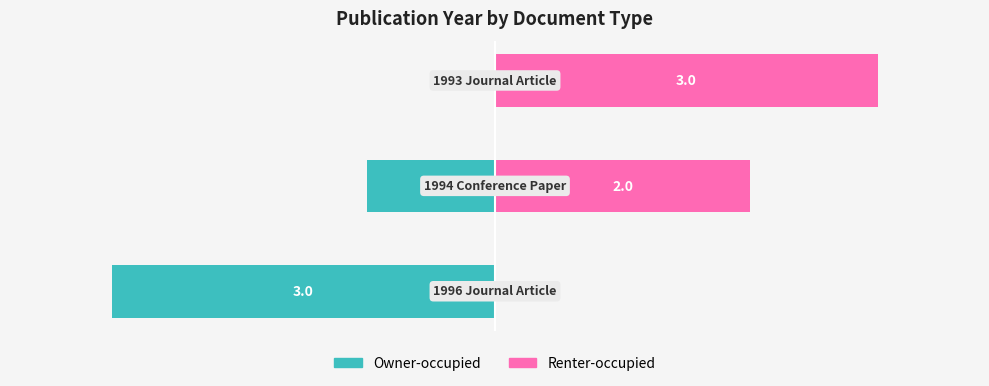

Reading left to right, list all the values displayed in this chart.

Owner-occupied: -3	-1	0
Renter-occupied: 0	2	3